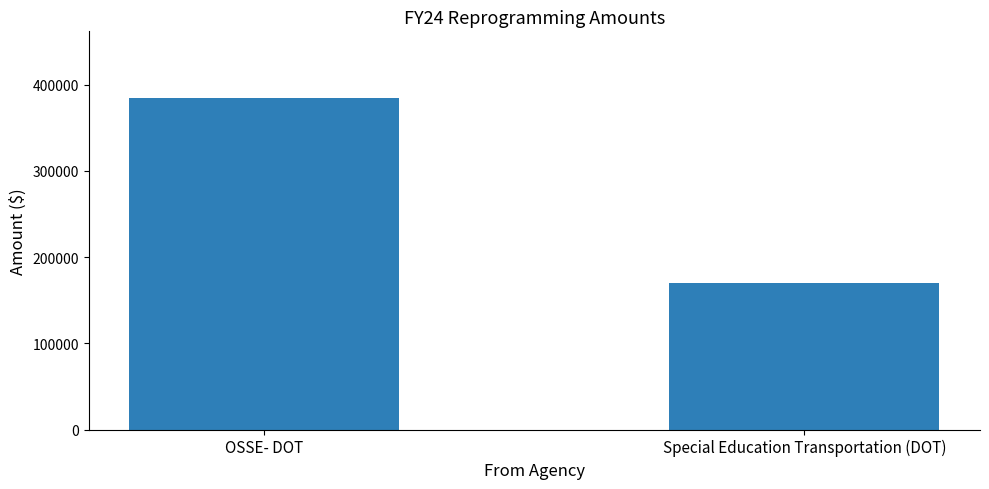

Where is the data nearest to the value 277553?

Special Education Transportation (DOT)